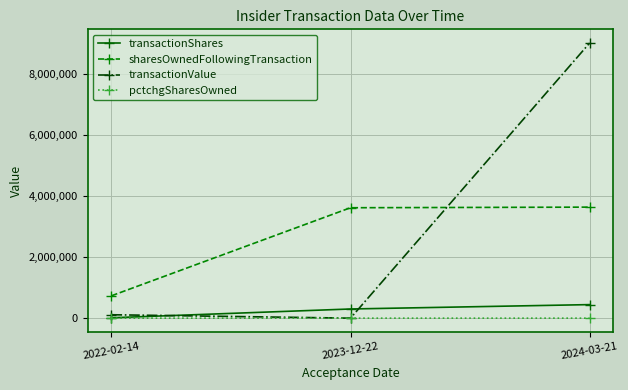

What are all the series names shown in the legend?

transactionShares, sharesOwnedFollowingTransaction, transactionValue, pctchgSharesOwned